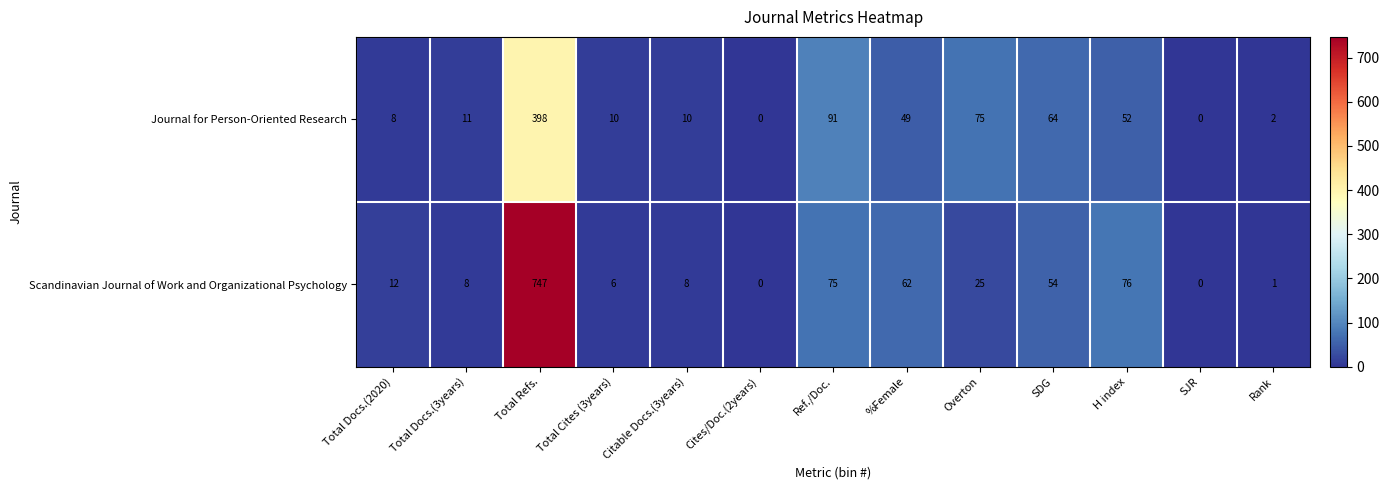

What is the average value of the Scandinavian Journal of Work and Organizational Psychology series?

83